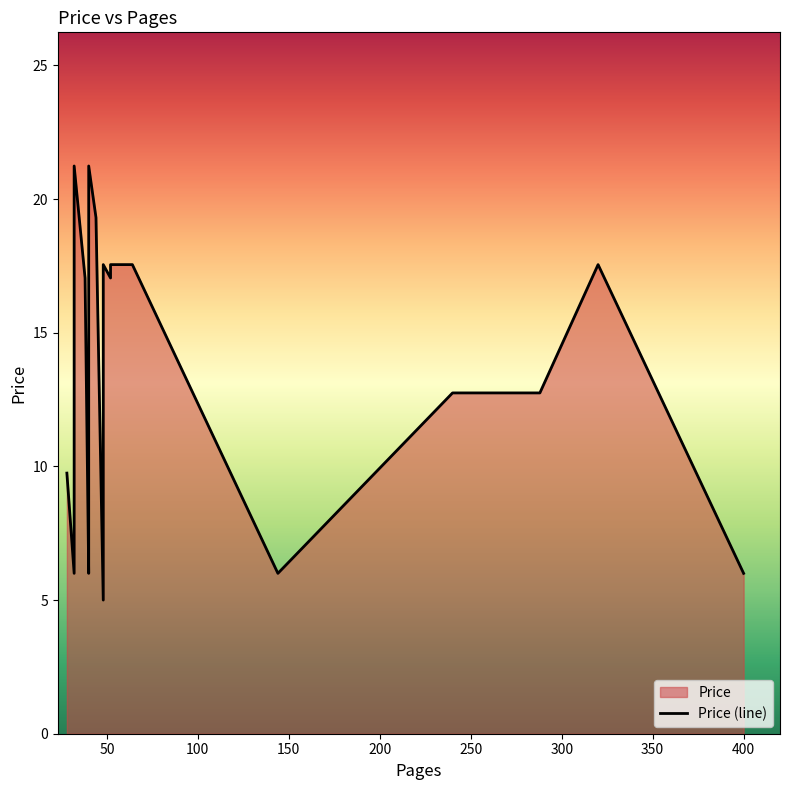

How many values exceed 17?

23